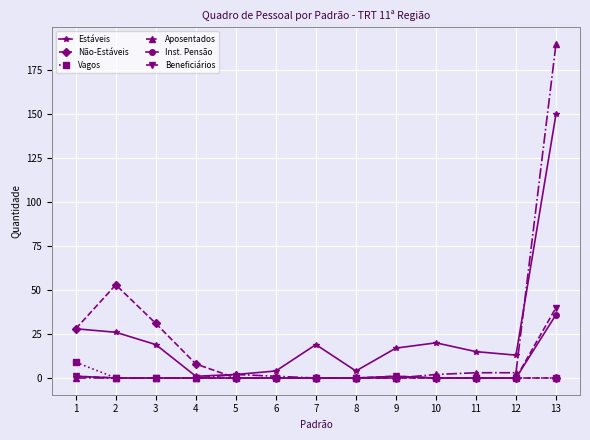

At which category is the sum across all series the highest?

13